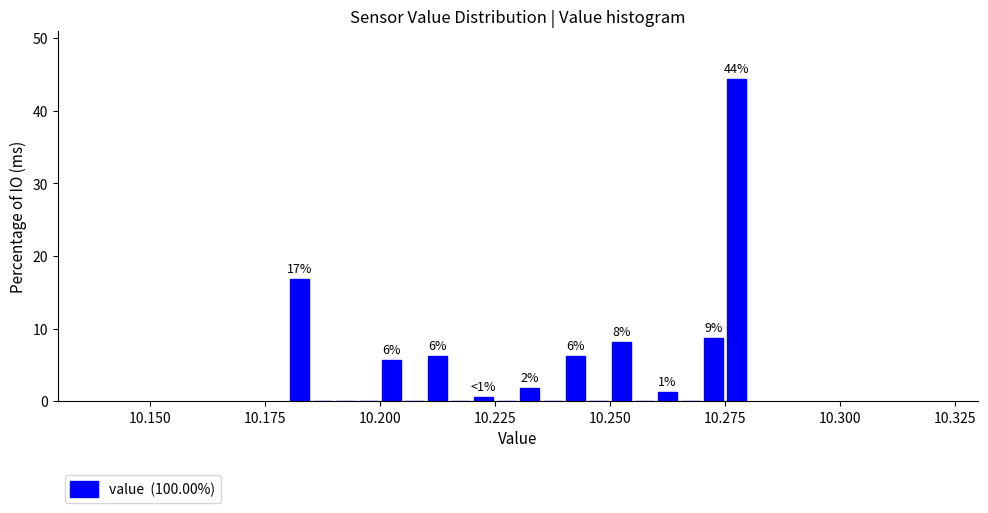

Read against the x-axis, roughly where is the centre of the tallest bar?

10.280